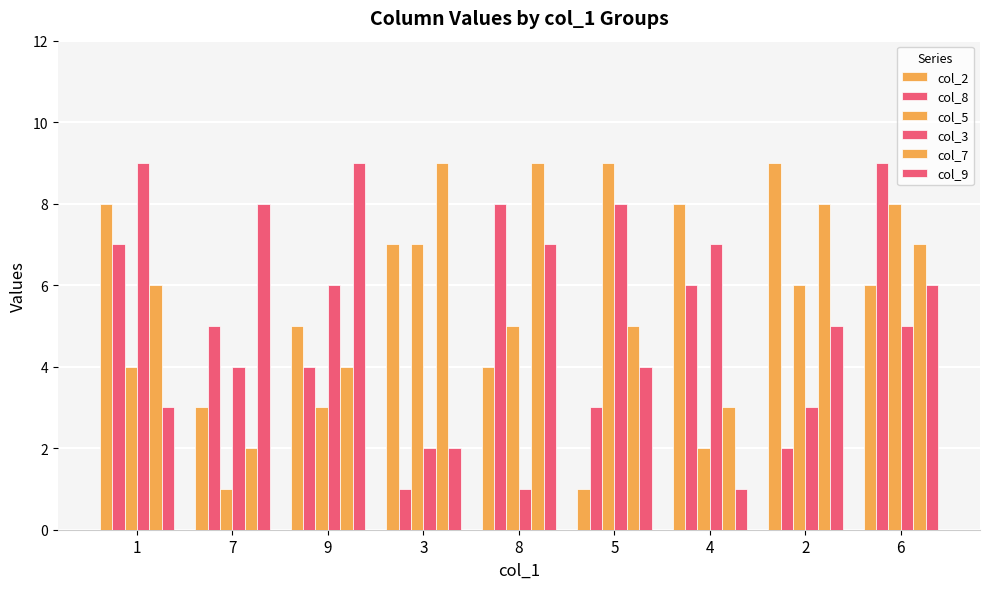

What is the greatest value displayed?

9